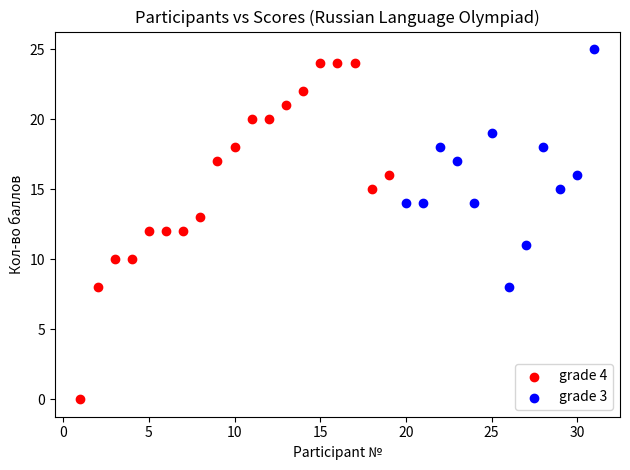

Which series contains the lowest Y value?

grade 4